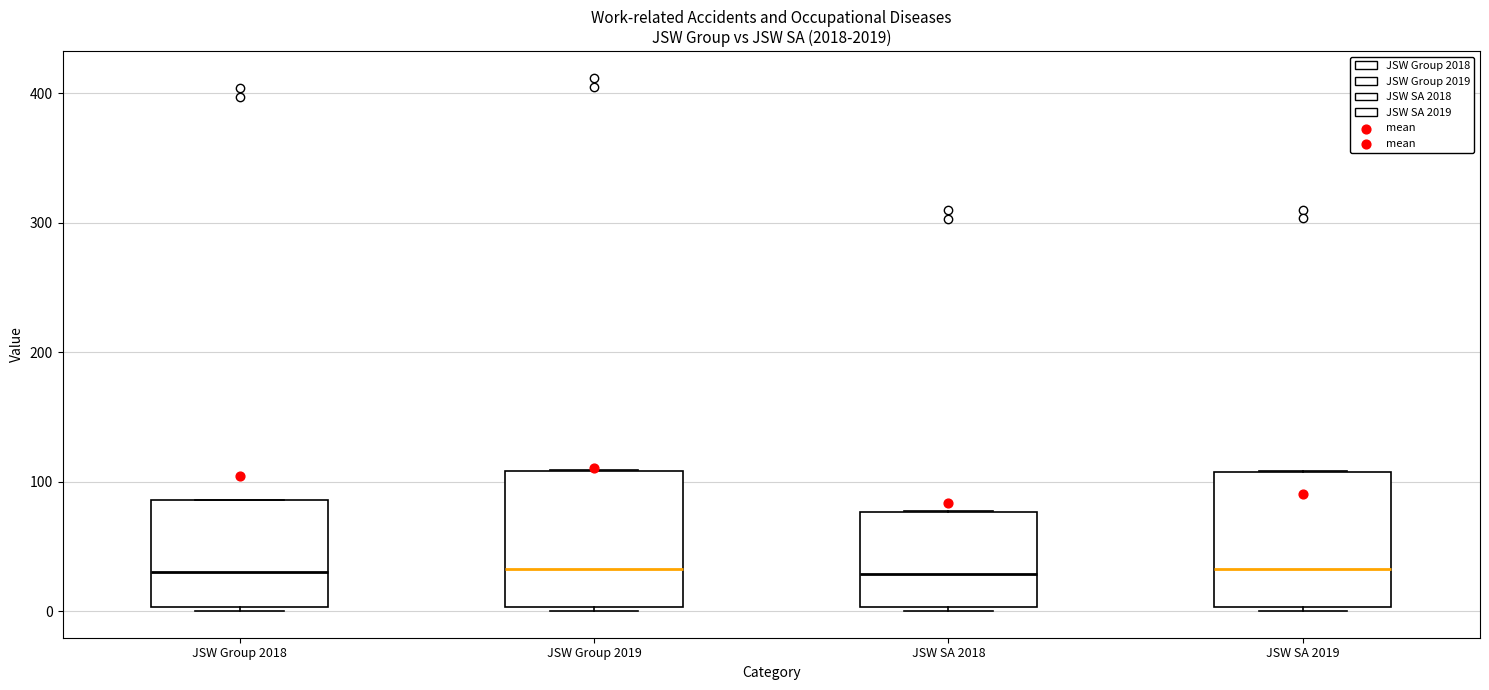

Reading left to right, transcribe this box plot: for each box, give where its median line is, the range the box spans, and where its two whiskers end, as read against the y-axis. The values are not printed on the chart, so give them approximately, as read against the axis.

JSW Group 2018: median 30, box 0 to 90, whiskers 0 (just below the box's lower edge) to 90
JSW Group 2019: median 30, box 0 to 110, whiskers 0 (just below the box's lower edge) to 110
JSW SA 2018: median 30, box 0 to 80, whiskers 0 (just below the box's lower edge) to 80
JSW SA 2019: median 30, box 0 to 110, whiskers 0 to 110